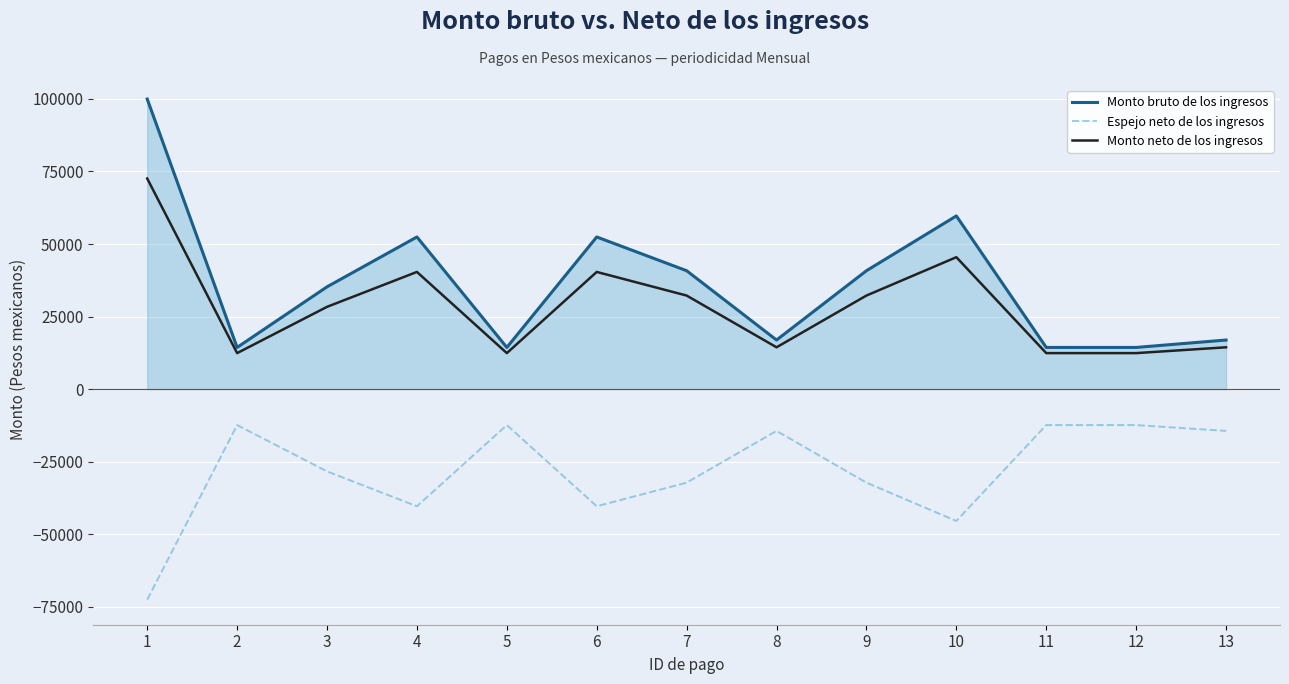

True or false: Monto bruto de los ingresos and Monto neto de los ingresos cross at least once.

False